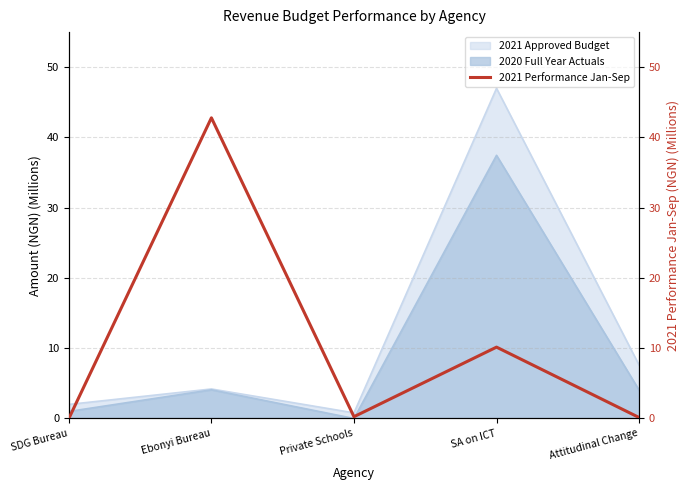

Reading left to right, what are all the values shown in this chart?

0.0	42.8	0.3	10.2	0.1